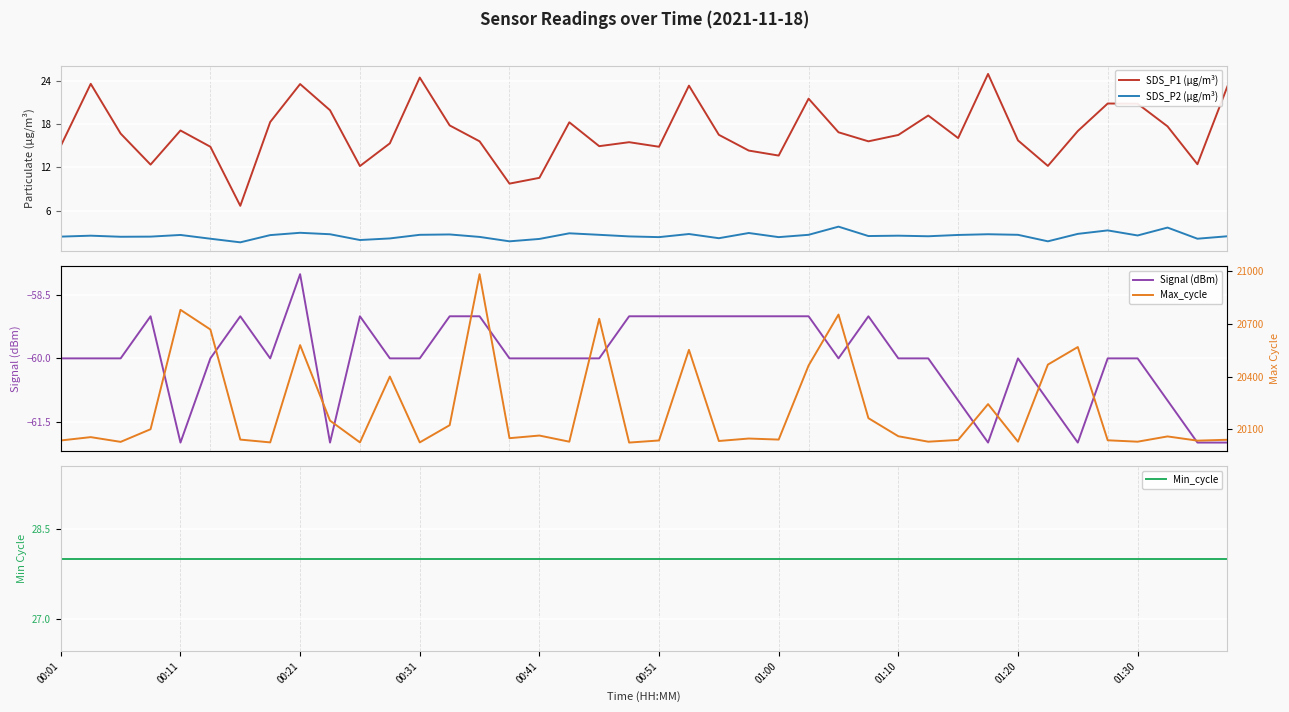

True or false: SDS_P2 (µg/m³) and SDS_P1 (µg/m³) intersect in this chart.

False